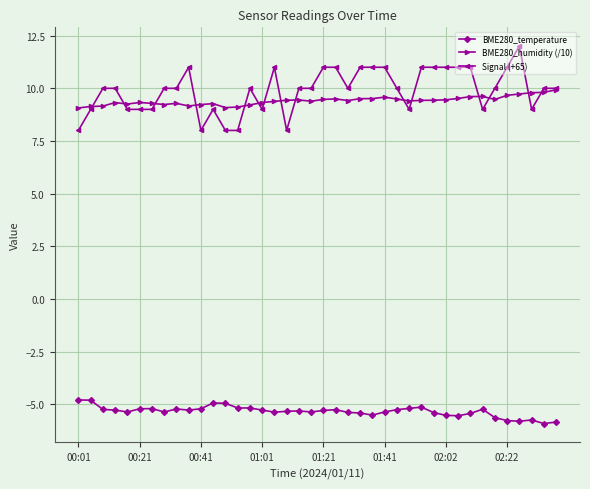

How many Signal (+65) values are between 9 and 11?

34